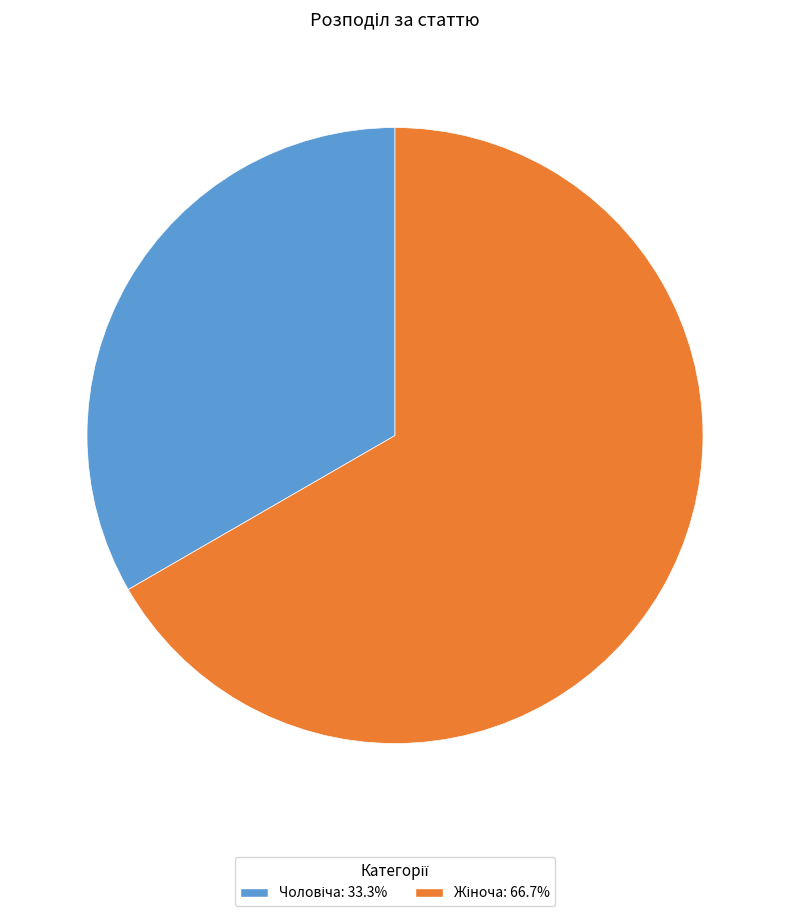

Is there a majority slice in this chart?

Yes